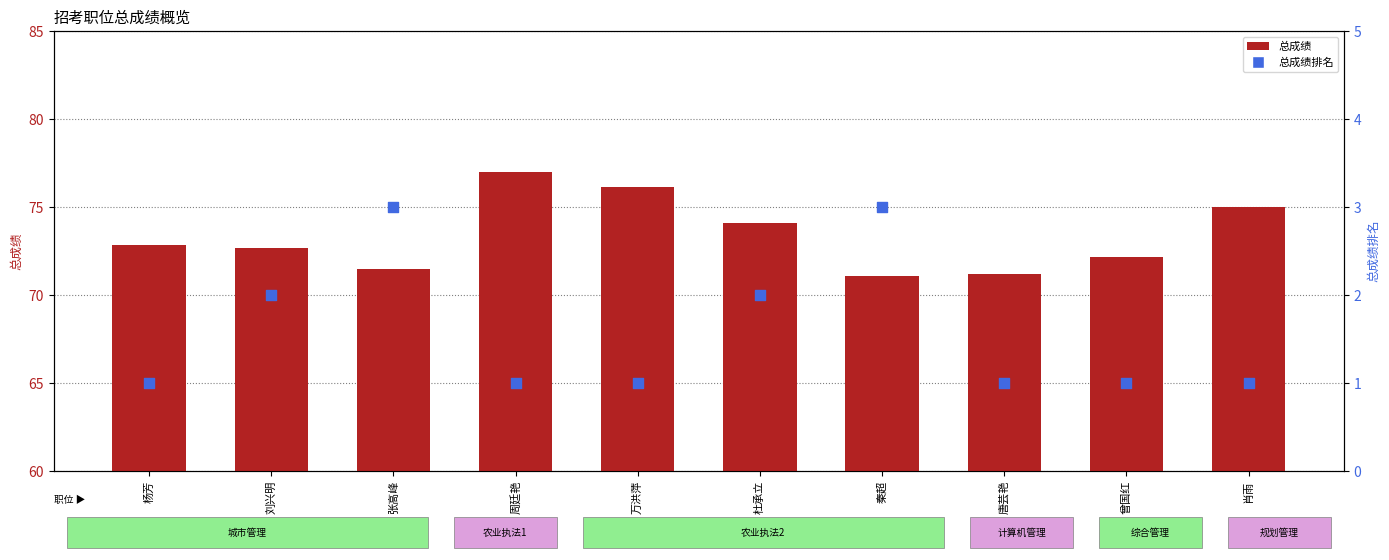

At which category is the sum across all series the highest?

周廷艳